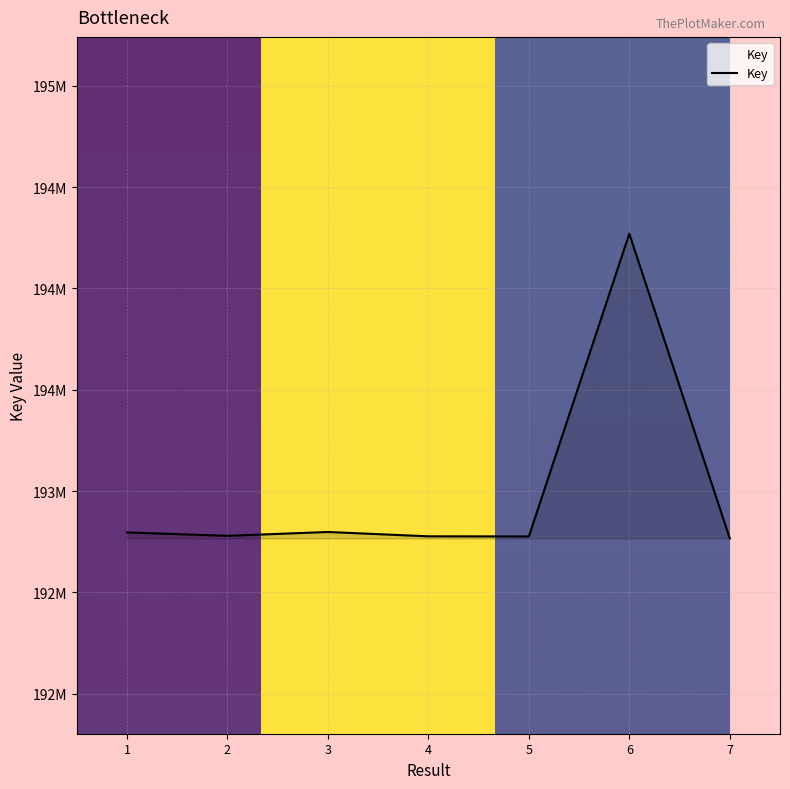

List the labels in order of value, largest first.

6, 3, 1, 2, 4, 5, 7